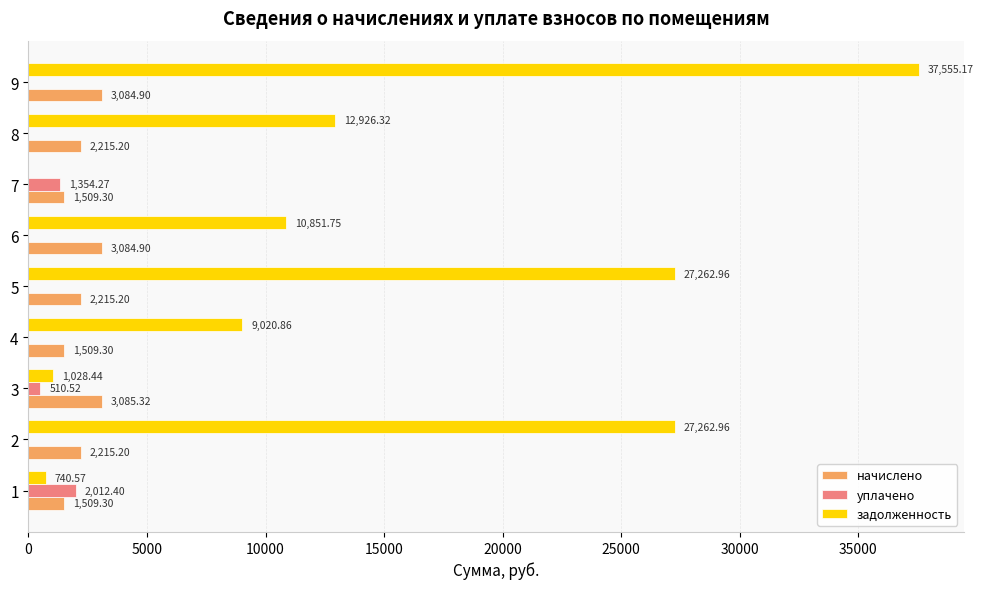

What is the sum of all уплачено values?

3877.2